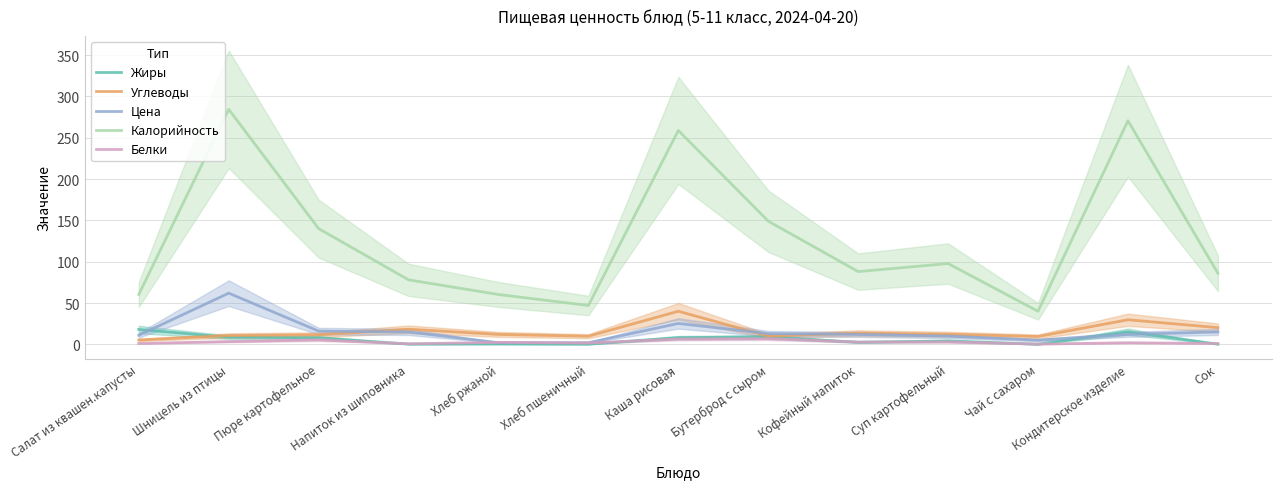

The value of Калорийность at Шницель из птицы is 284.3. True or false?

True